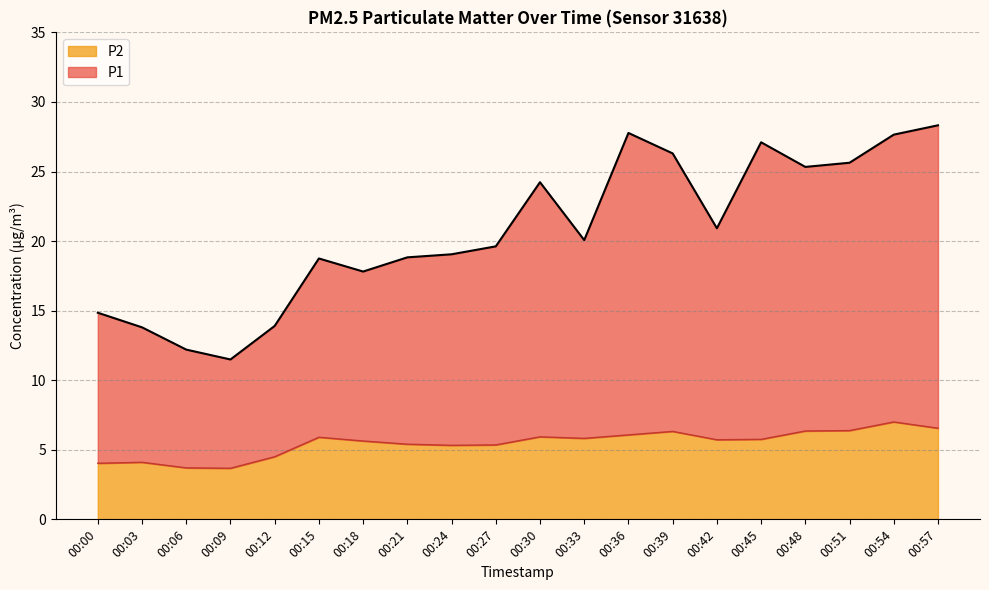

Rank the series at 00:15 from lowest to highest value.

P2, P1